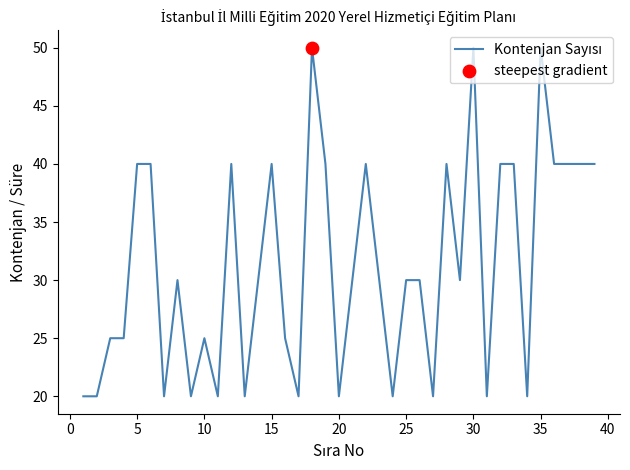

What is the minimum value shown in the chart?

20